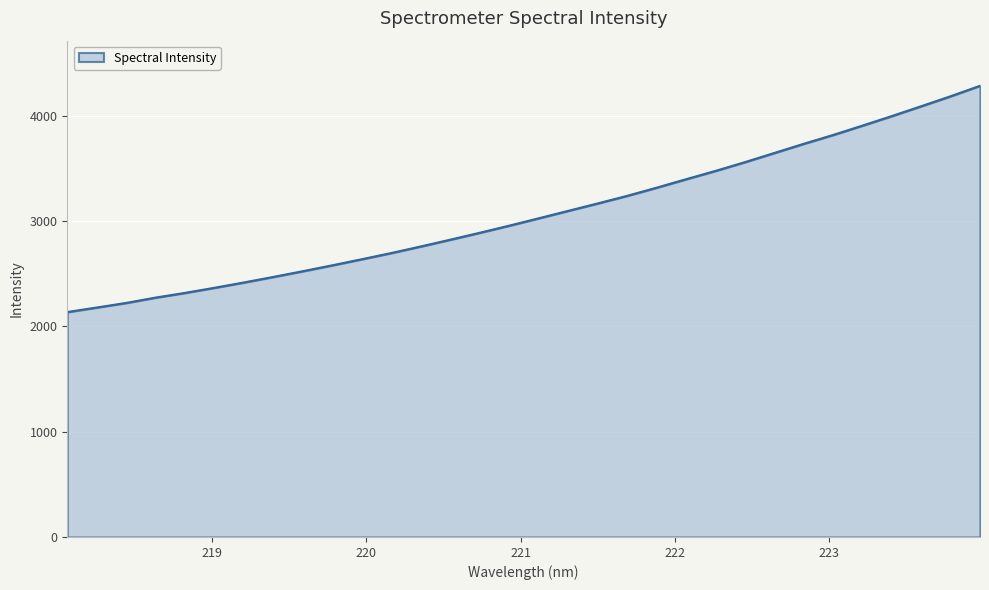

What is the difference between the maximum and minimum values?

2148.6